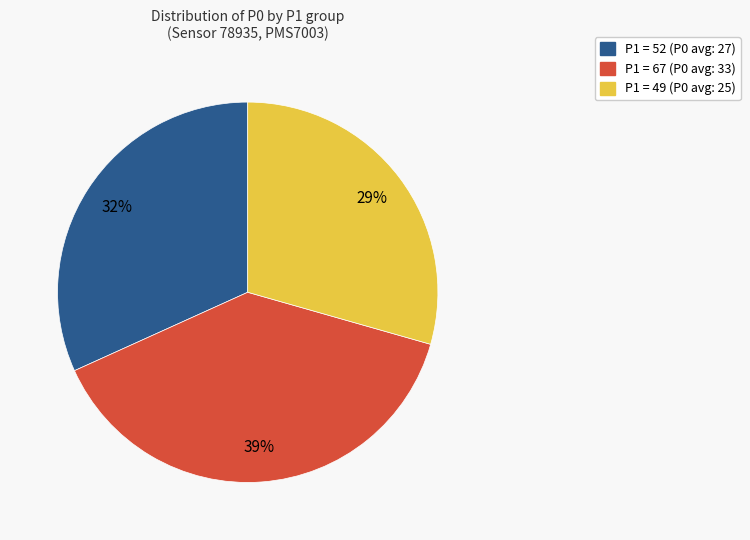

Is there a majority slice in this chart?

No